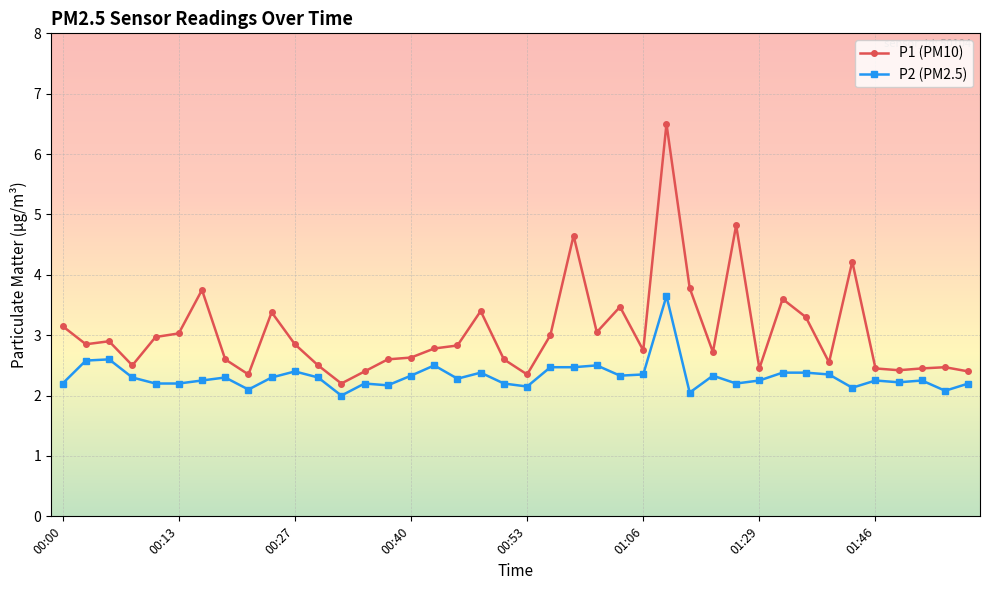

What is the sum of all P1 (PM10) values?

121.7